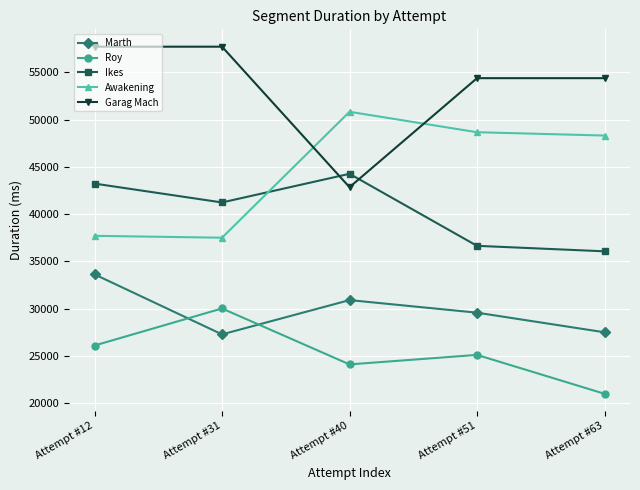

What is the spread (max minus min) of values at Attempt #63?

33406